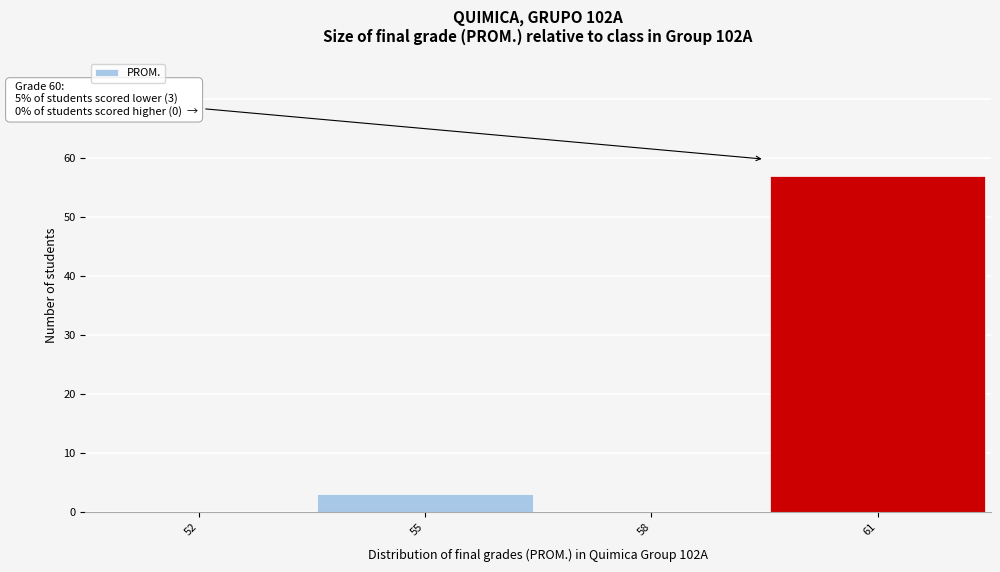

Reading right to left, list all the values displayed in this chart.

61=57	58=0	55=3	52=0